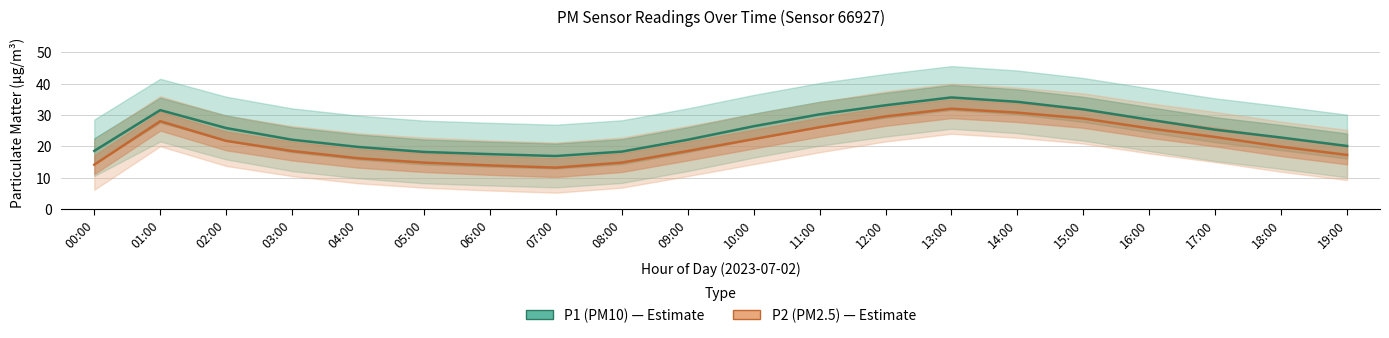

What is the sum of the P2 (PM2.5) values at 15:00 and 17:00?

51.9